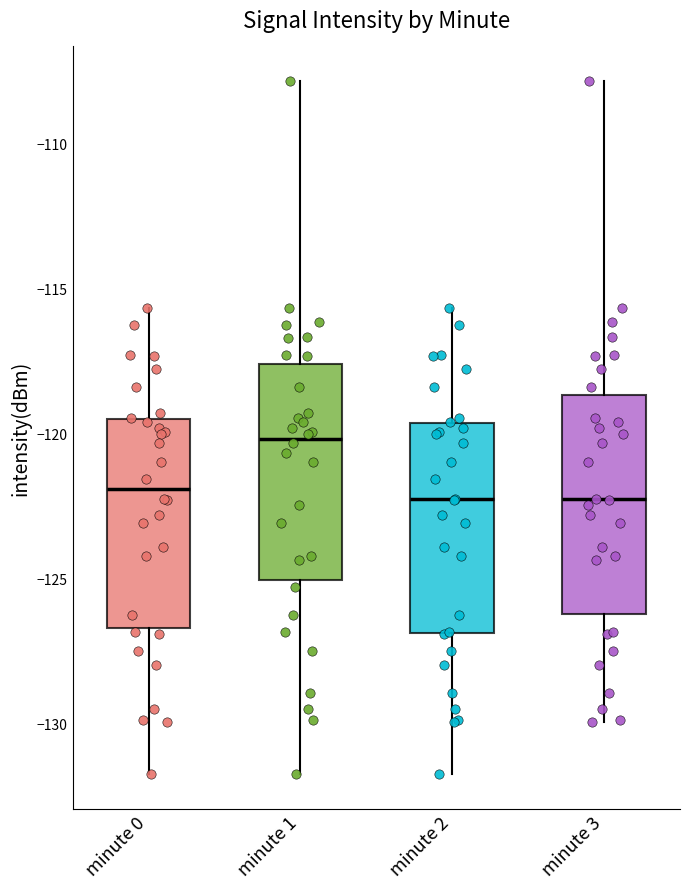

Reading left to right, read every box against the y-axis: the position of its median line, the range the box covers, and the ends of its whiskers. The values are not printed on the chart, so give them approximately, as read against the axis.

minute 0: median -122.0, box -126.5 to -119.5, whiskers -131.5 to -115.5
minute 1: median -120.0, box -125.0 to -117.5, whiskers -131.5 to -108.0
minute 2: median -122.5, box -127.0 to -119.5, whiskers -131.5 to -115.5
minute 3: median -122.5, box -126.0 to -118.5, whiskers -130.0 to -108.0